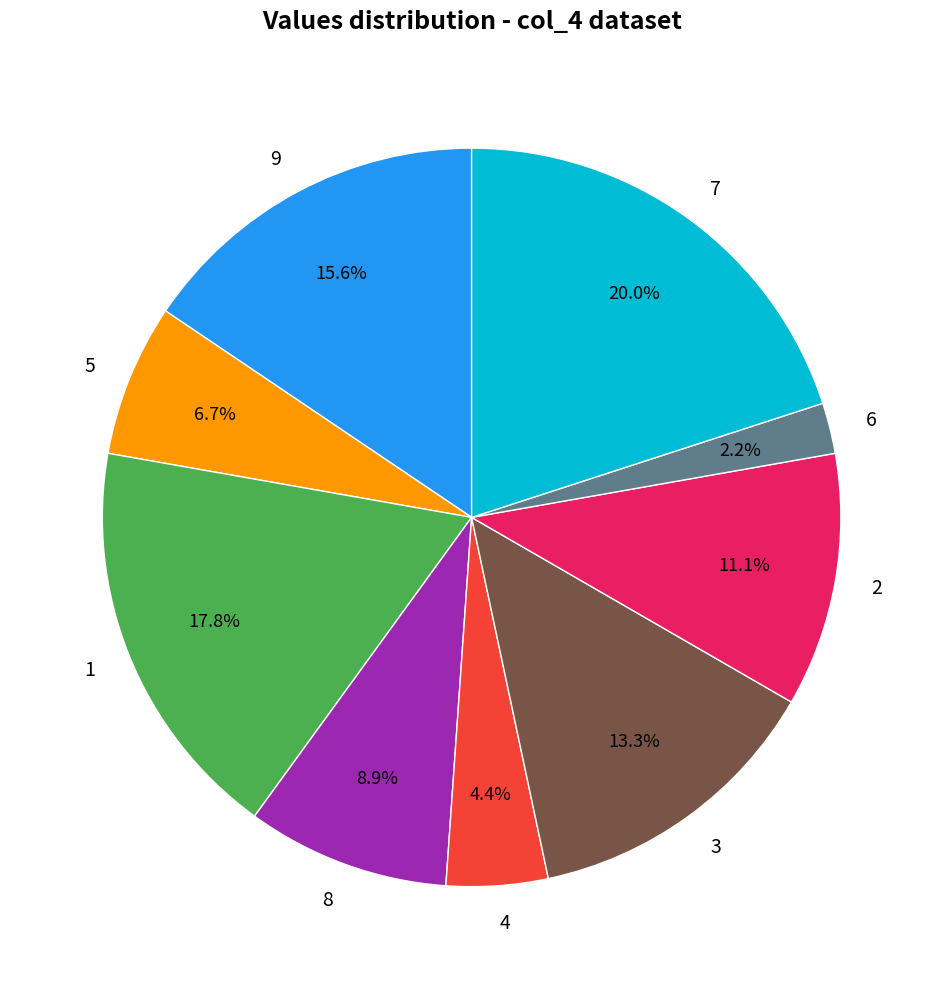

To the nearest percent, what is the combined percentage of 4 and 3?

18%